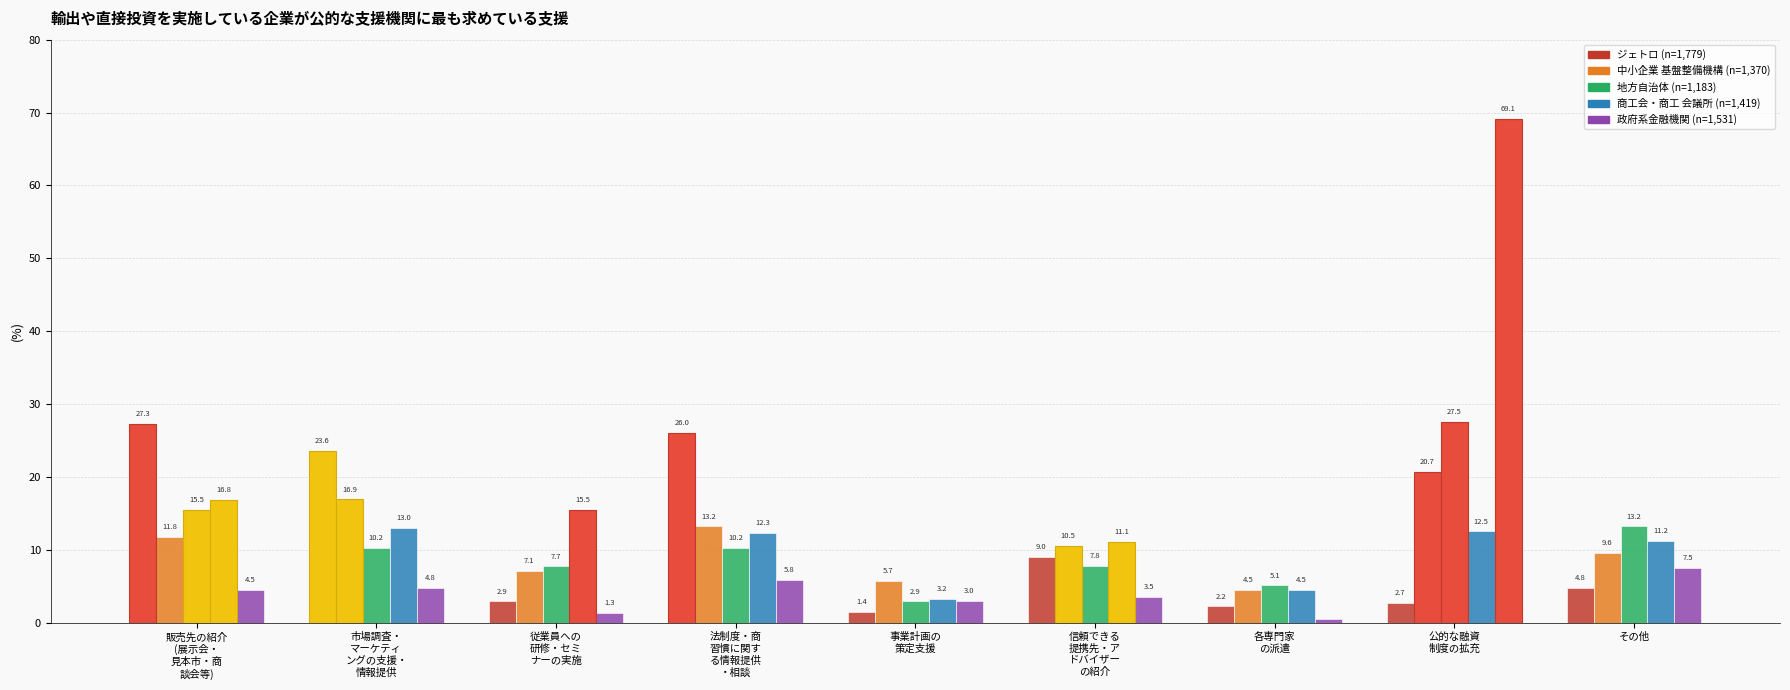

At which label is ジェトロ
(n=1,779) closest to 14?

信頼できる
提携先・ア
ドバイザー
の紹介